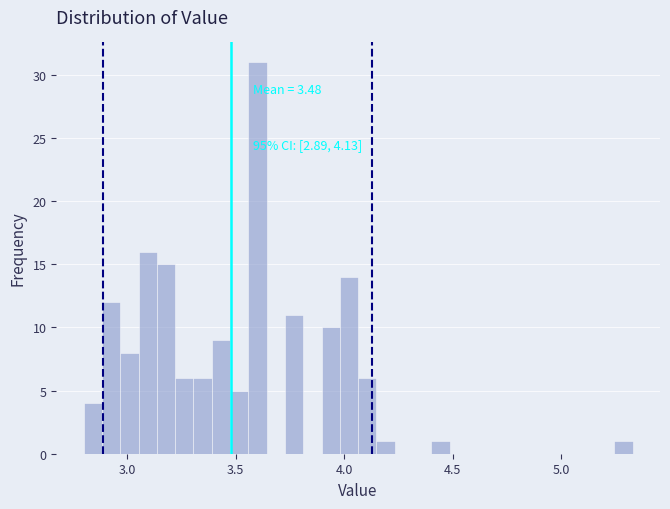

Read against the x-axis, roughly where is the centre of the tallest bar?

3.60